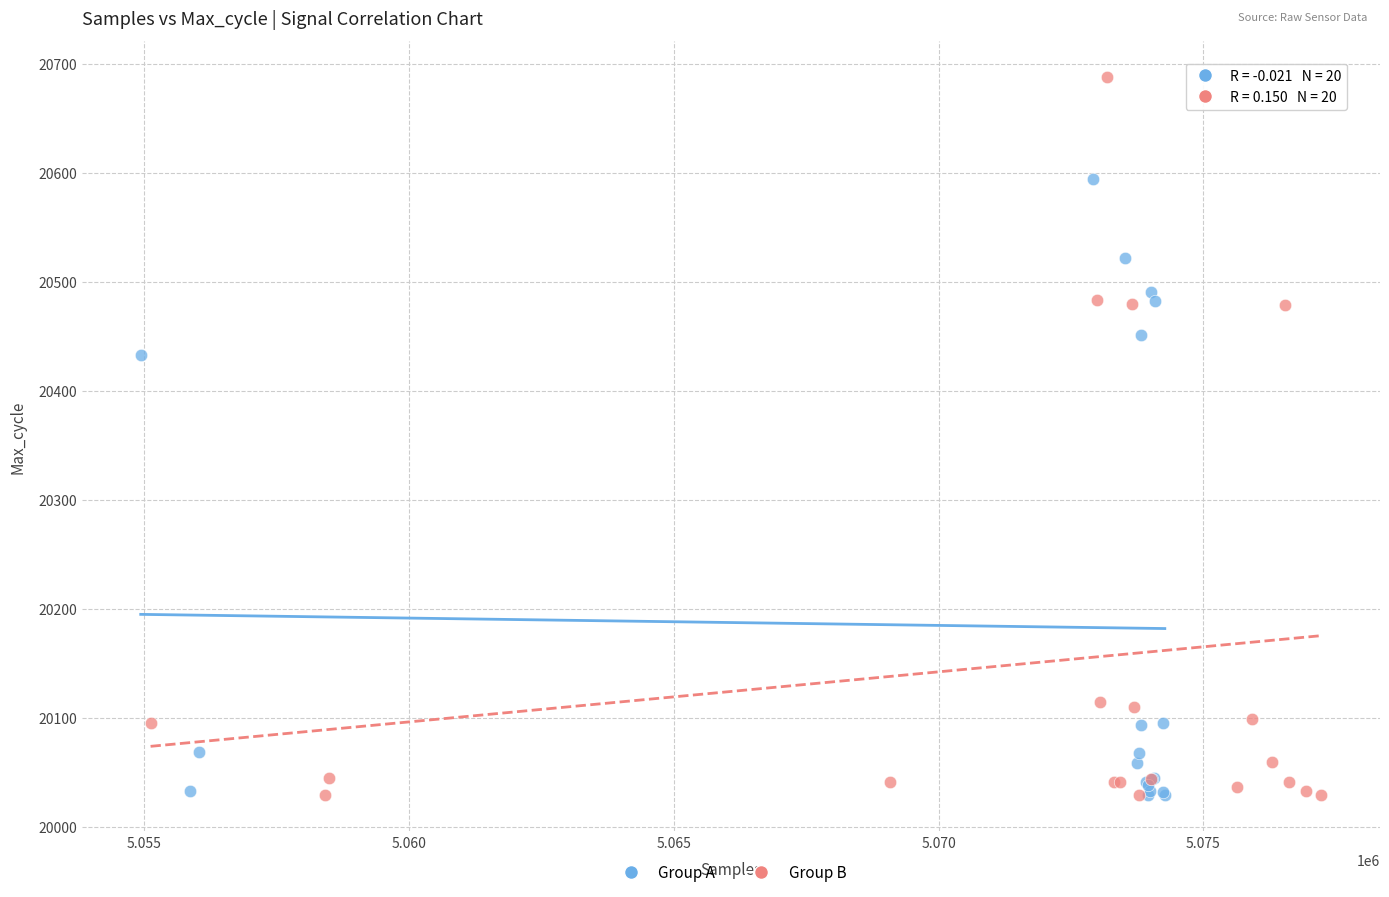

Which series has the widest spread of Y values?

Group B